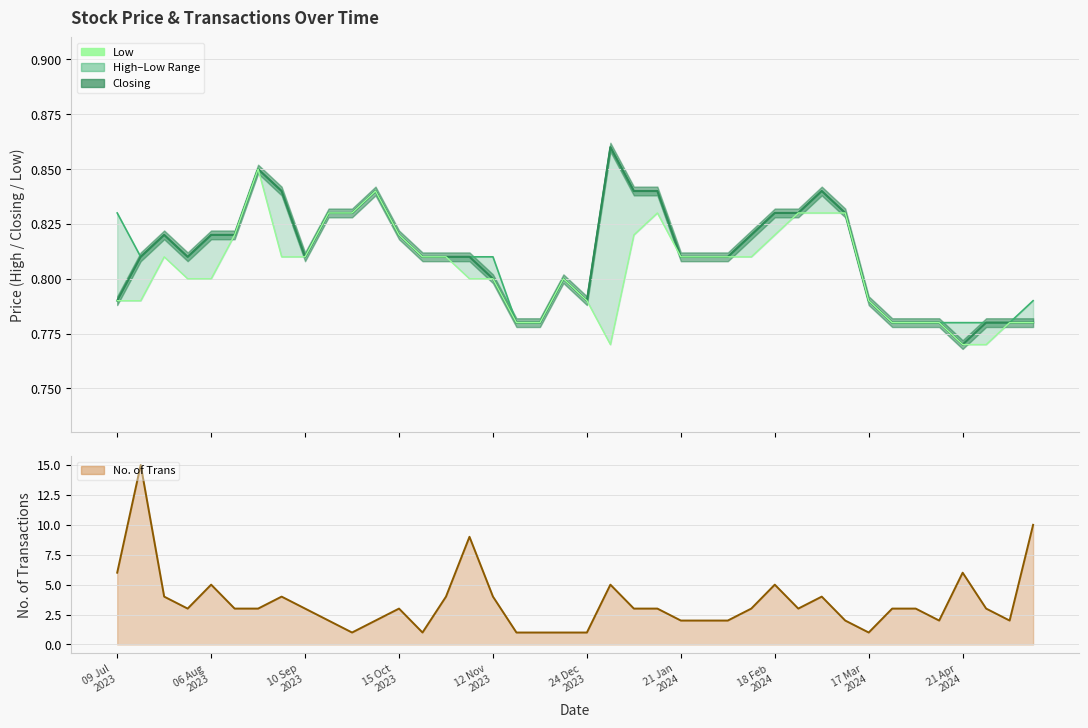

Which series has the widest spread of values?

No. of Trans